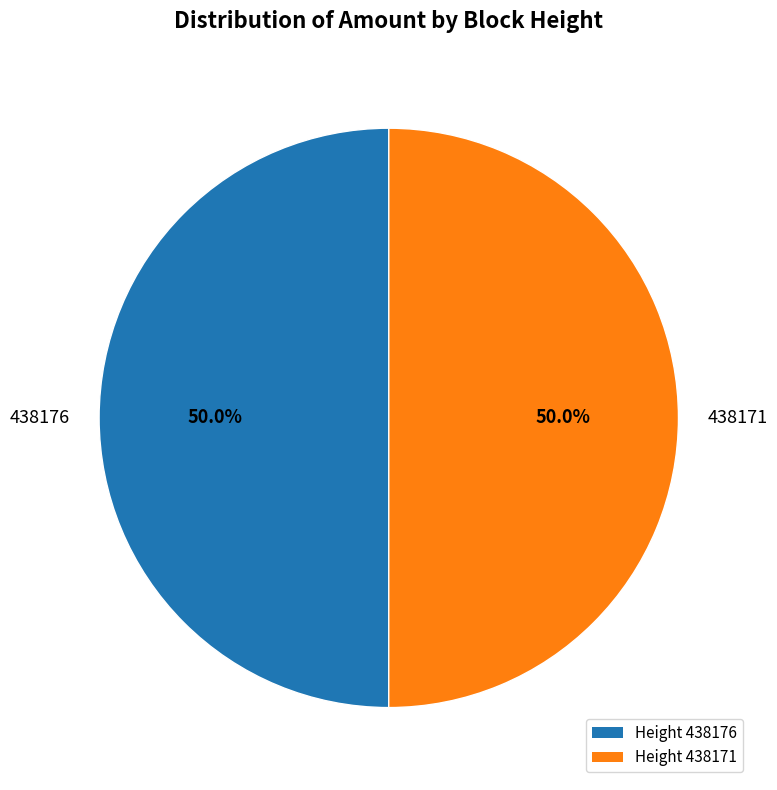

To the nearest percent, what is the average slice percentage?

50%